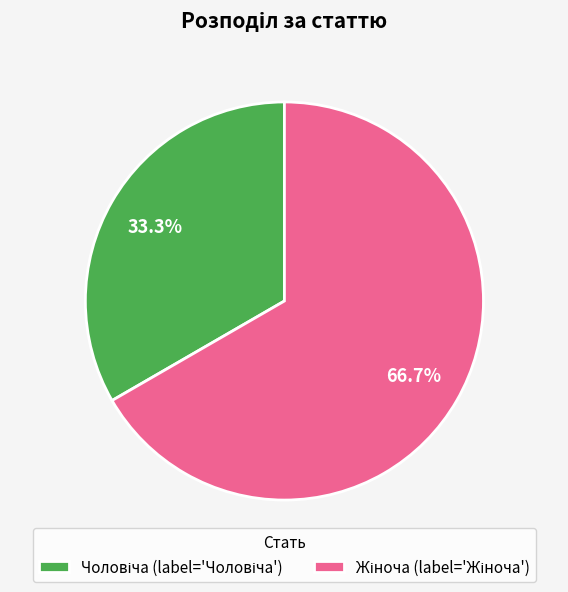

Does any single category account for the majority?

Yes